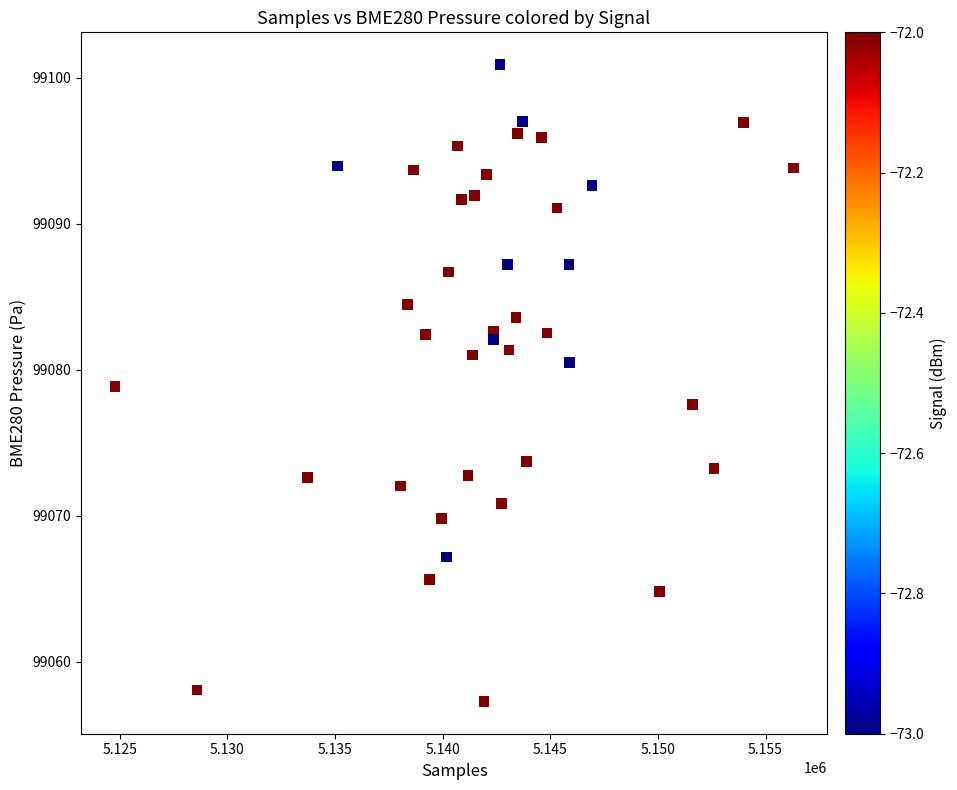

What is the range of Y values (max minus min)?

43.7